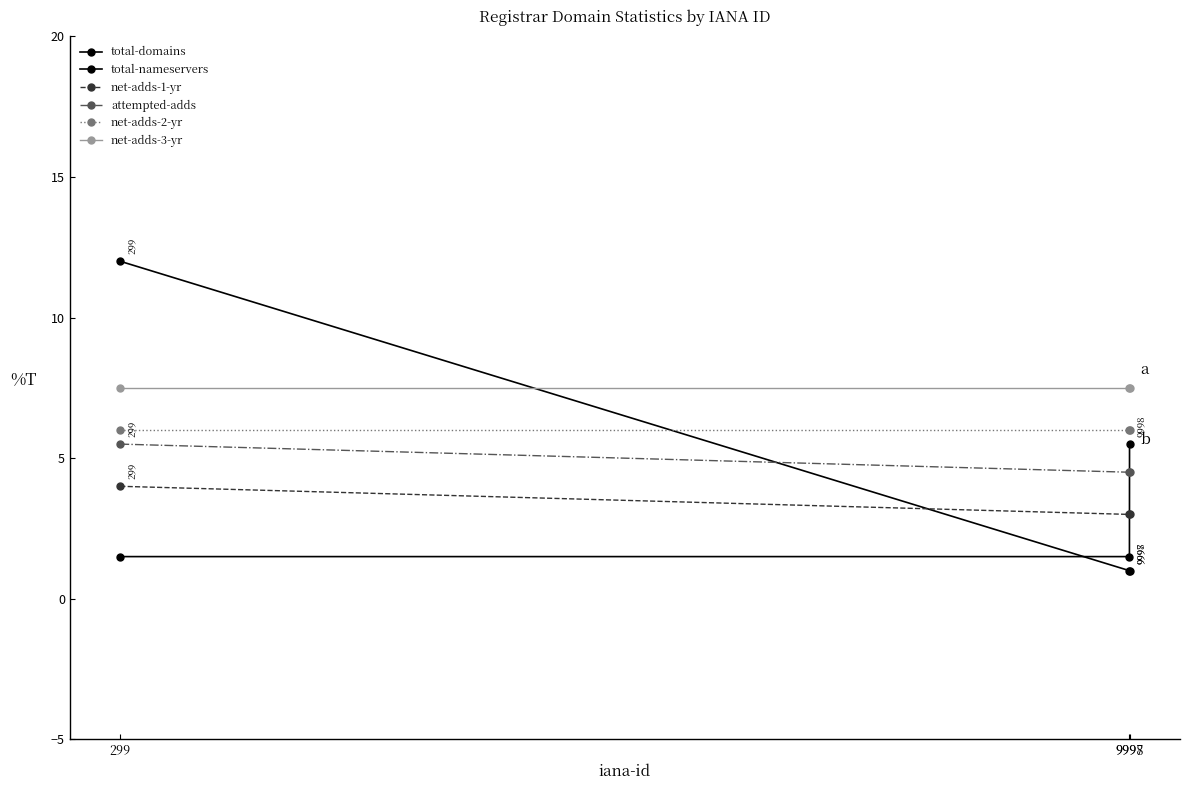

What is the maximum value shown in the chart?

12.0